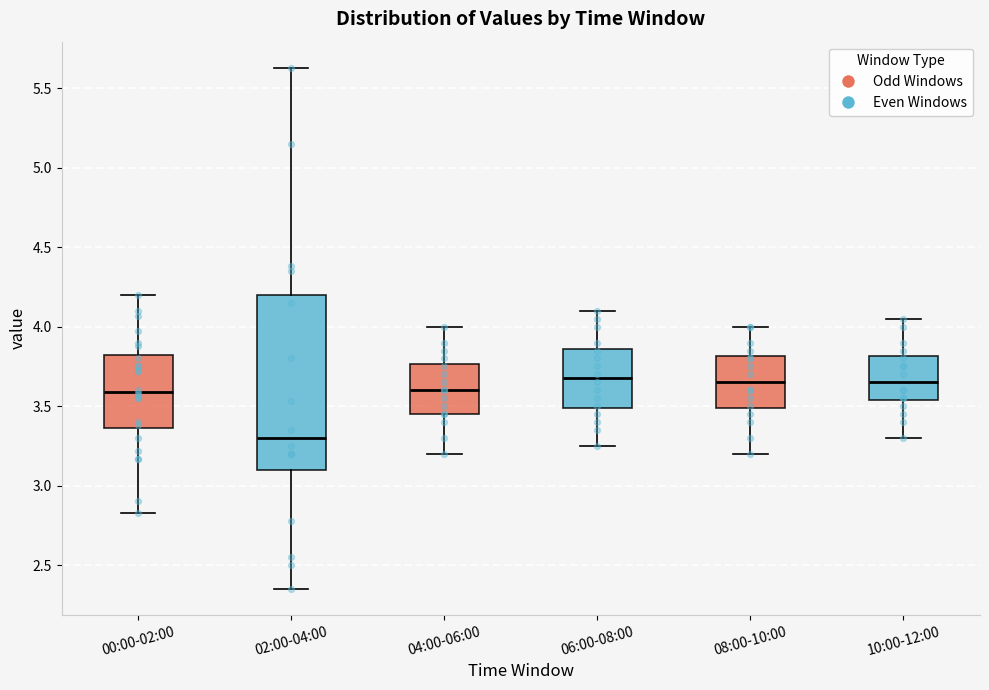

Comparing the boxes themselves (not the whiskers), which one is the tallest?

02:00-04:00